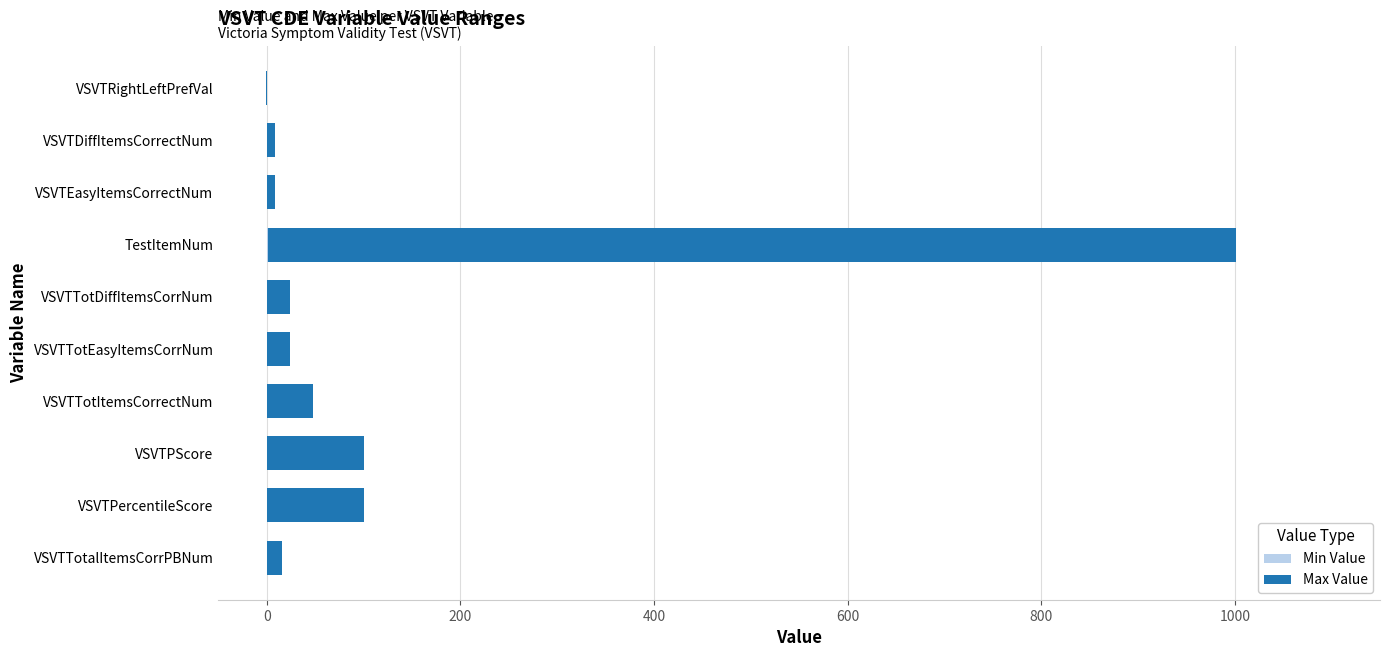

True or false: Max Value has a value of 23 at VSVTTotItemsCorrectNum.

False